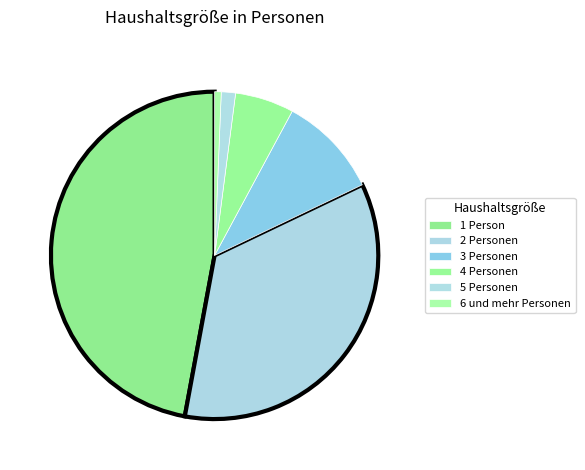

Does 6 und mehr Personen represent more than half of the total?

No